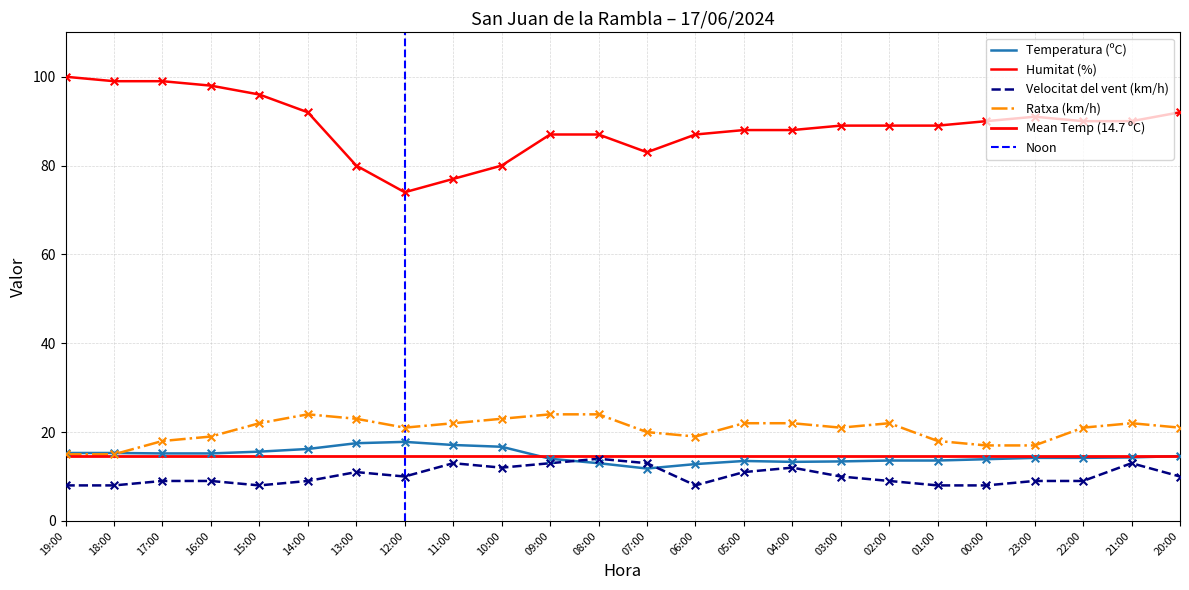

At how many categories does at least one series exceed 96?

4